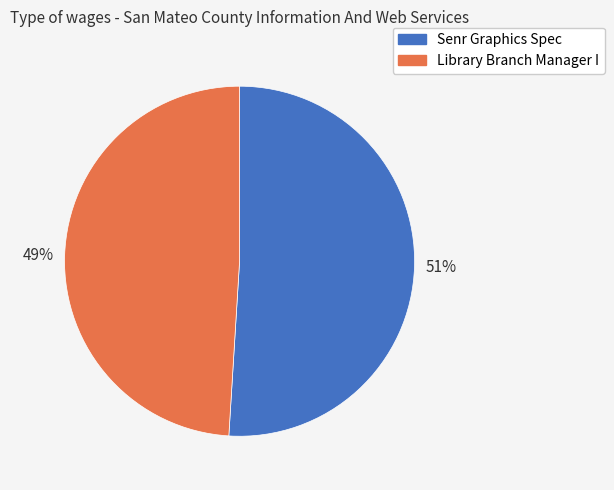

Is it true that Library Branch Manager I is 35% of the pie?

False